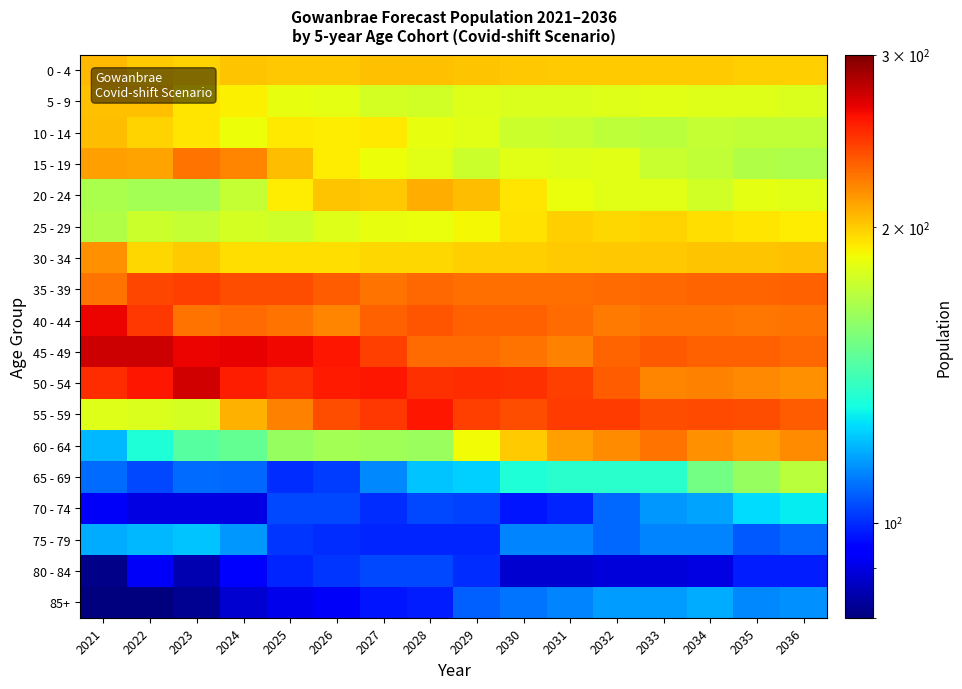

What is the spread (max minus min) of values at 2027?

160